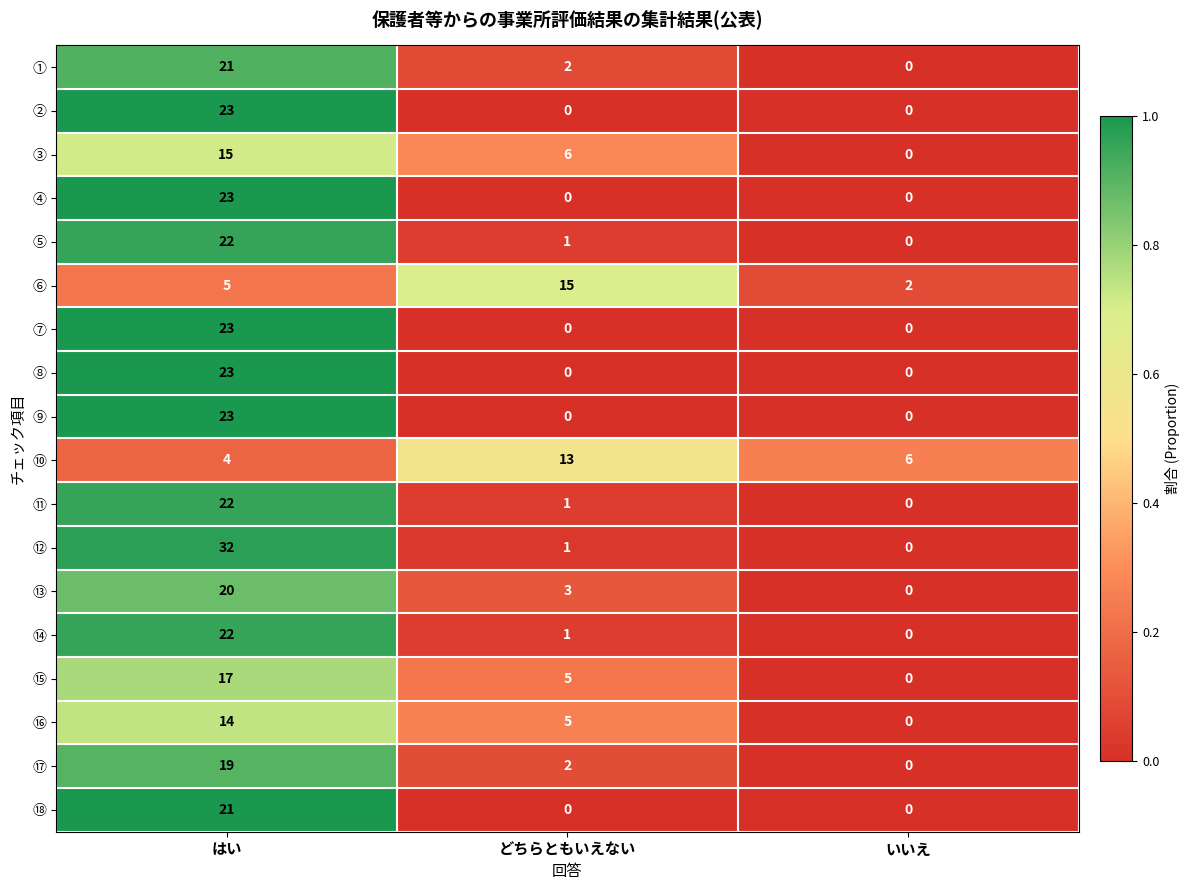

What is the difference between the highest and lowest values at どちらともいえない?

15